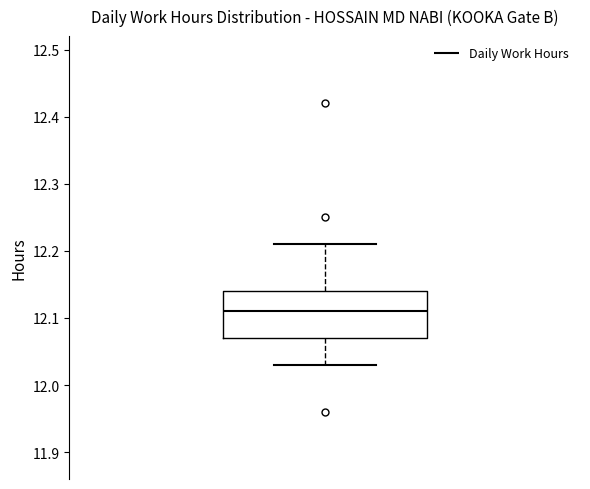

Transcribe this box plot: give where the median line is, the range the box spans, and where the two whiskers end, as read against the y-axis. The values are not printed on the chart, so give them approximately, as read against the axis.

median 12.11, box 12.07 to 12.14, whiskers 12.03 to 12.21